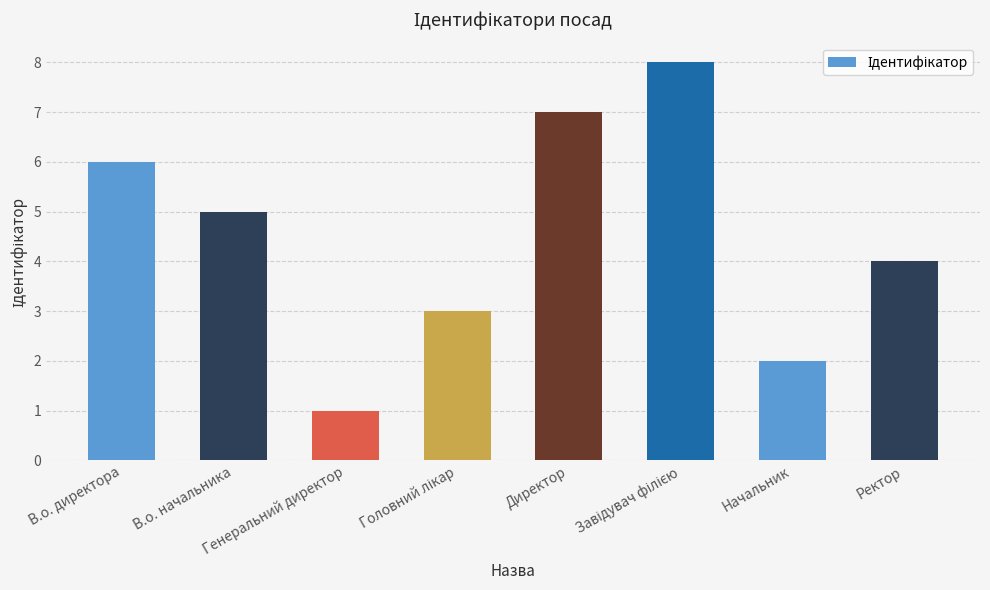

What is the change in value from Генеральний директор to Директор?

+6